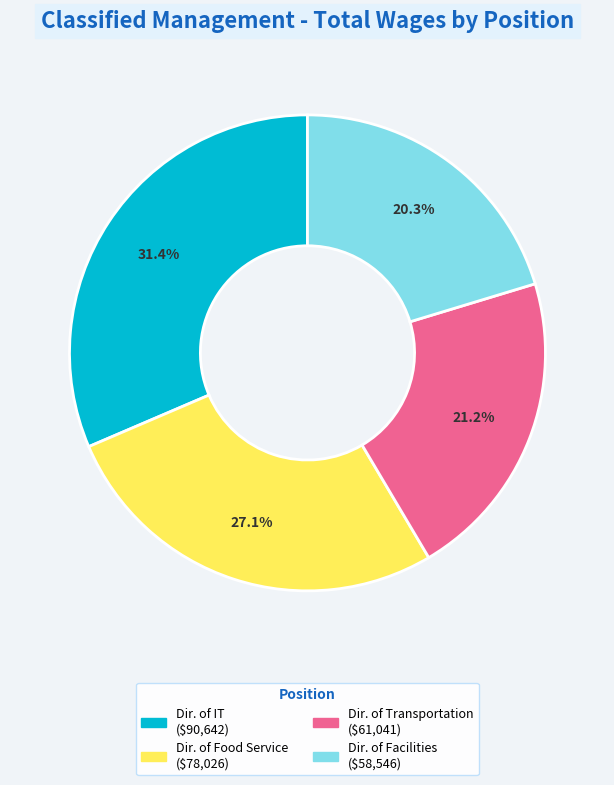

Count the number of slices in the pie.

4